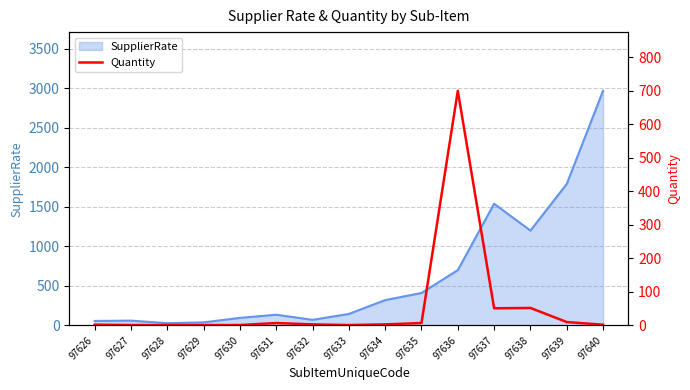

Reading left to right, extract all data points from this chart.

2	1	1	1	1	7	3	1	3	7	700	51	52	10	2